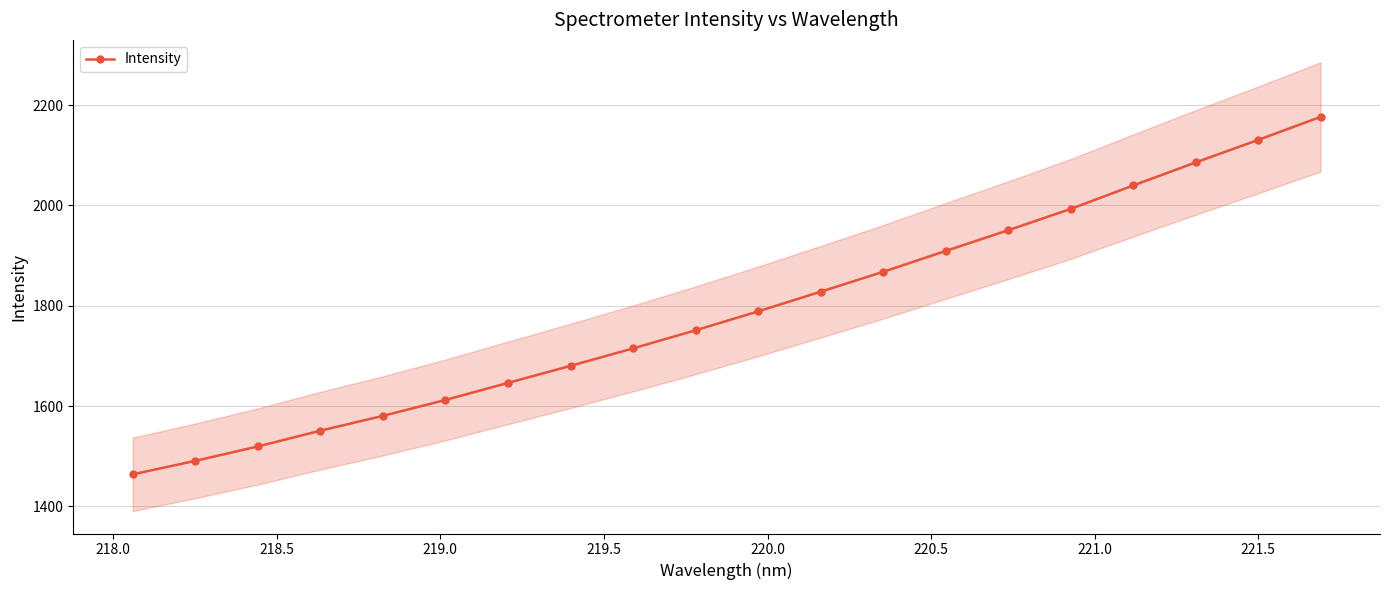

How many values exceed 1788?

10